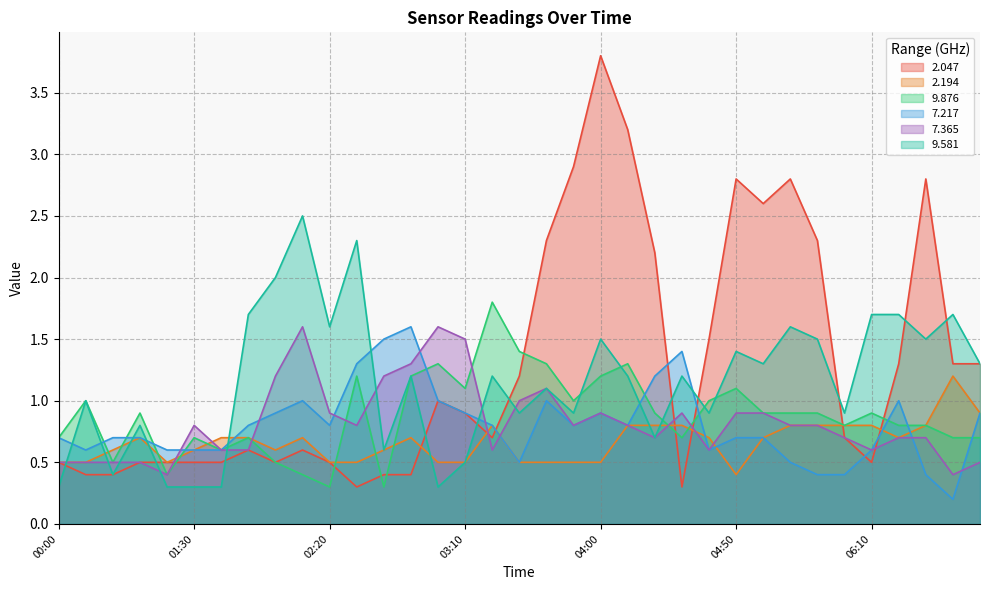

At which category does 9.581 reach its first local peak?

00:10